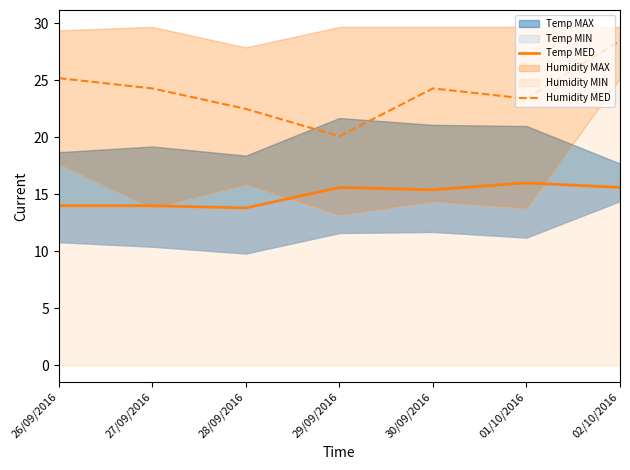

What is the difference between the highest and lowest values at 02/10/2016?

12.9